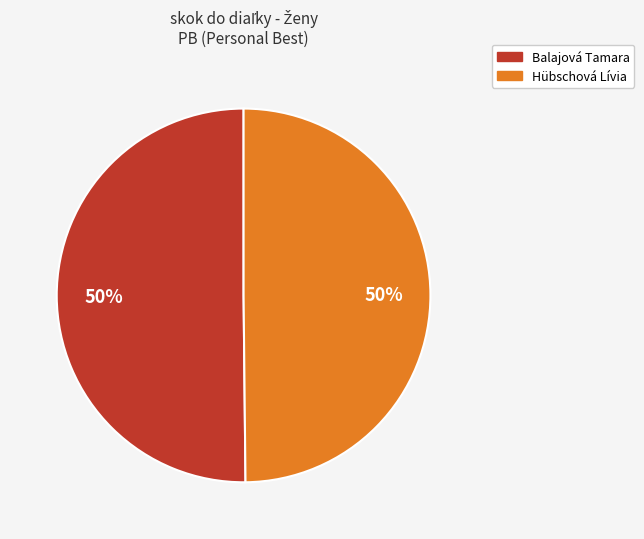

Combined, do Balajová Tamara and Hübschová Lívia account for over 50%?

Yes